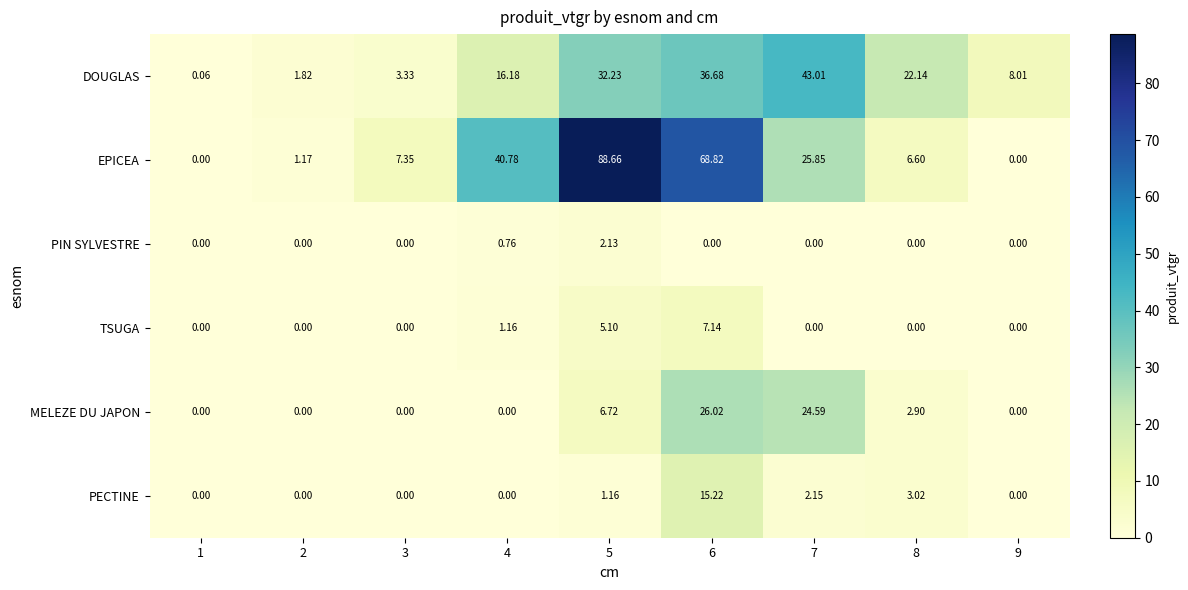

How many values in PIN SYLVESTRE are above zero?

2